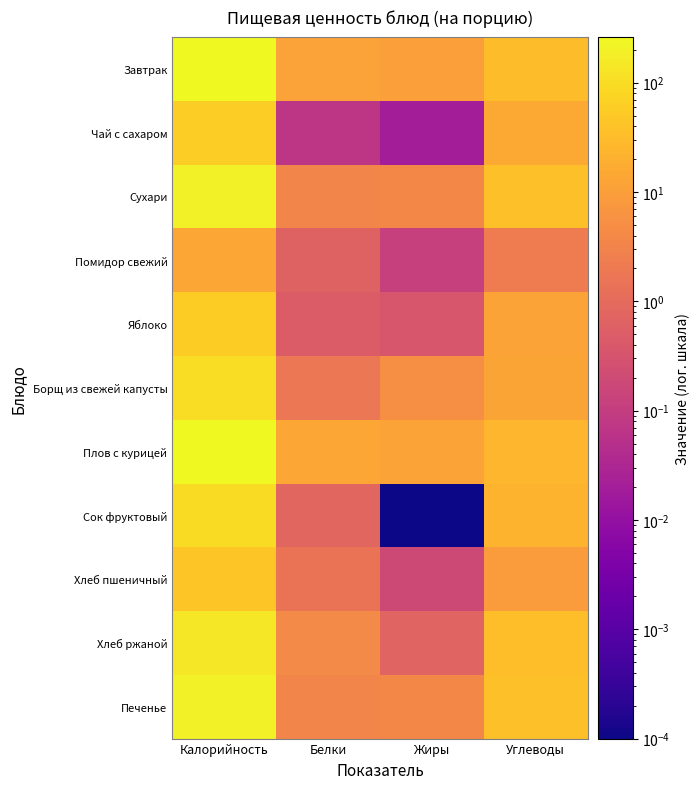

What is the spread (max minus min) of values at Калорийность?

250.8